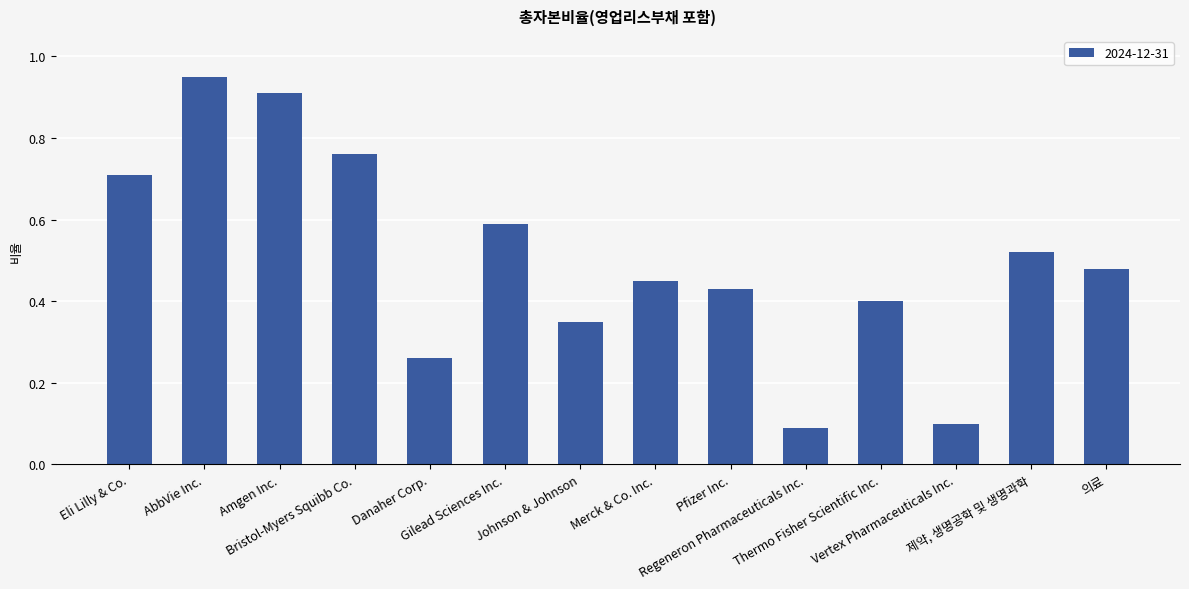

What is the value of the 12th bar from the left?

0.1